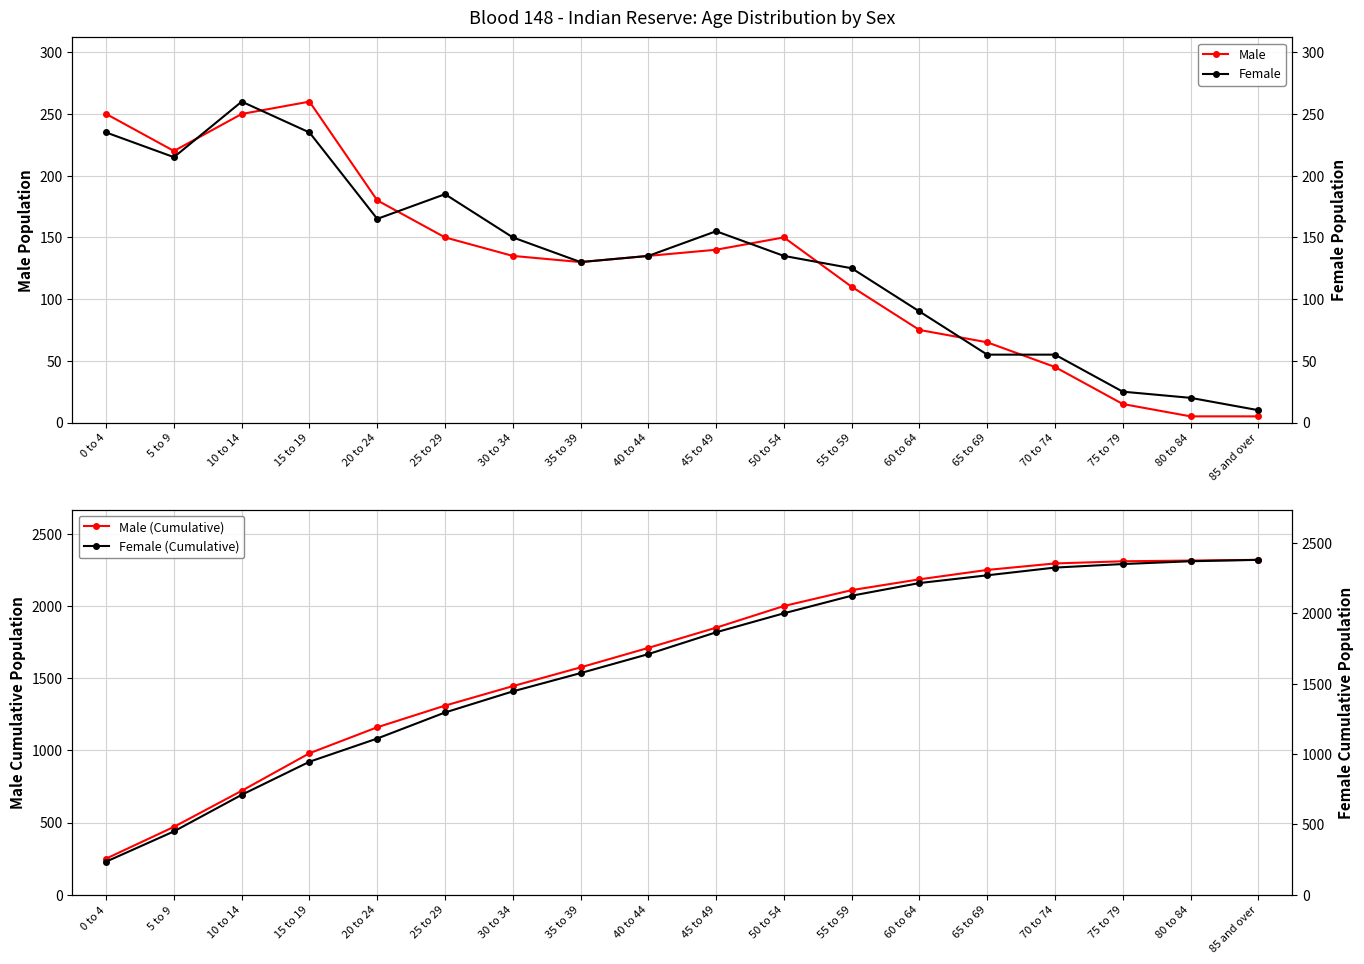

How many lines are shown in the chart?

4